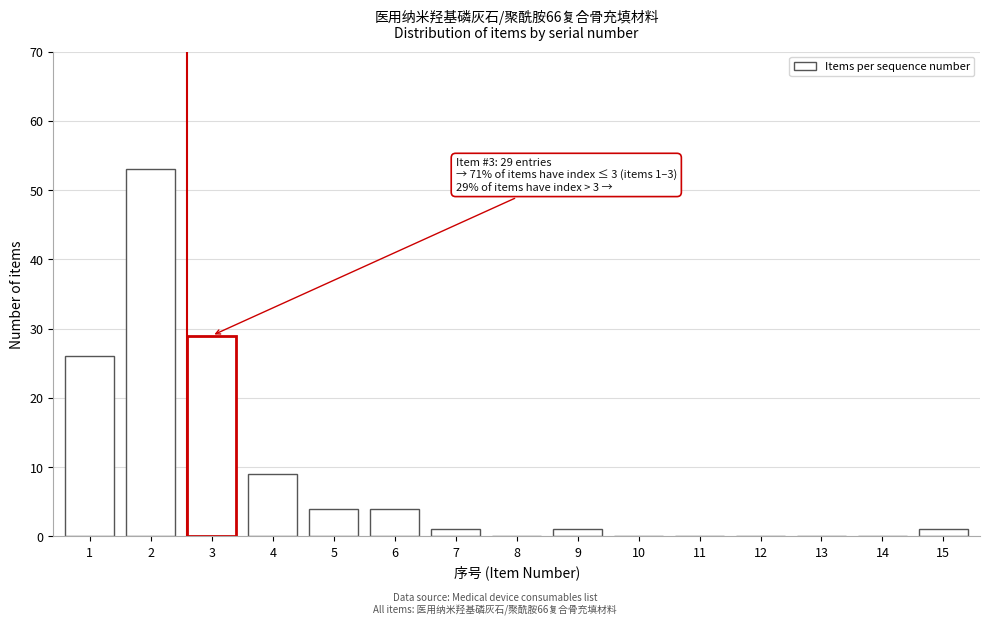

Reading right to left, list all the values displayed in this chart.

15=1	14=0	13=0	12=0	11=0	10=0	9=1	8=0	7=1	6=4	5=4	4=9	3=29	2=53	1=26